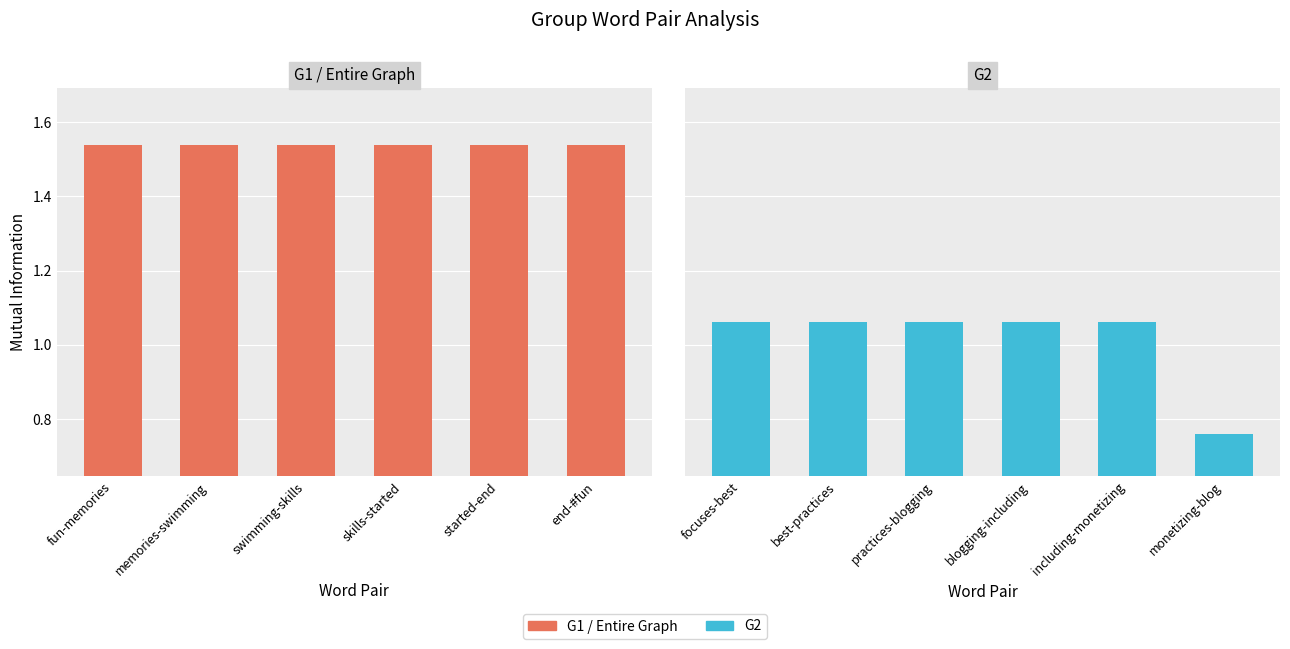

At which category is the sum across all series the highest?

fun-memories